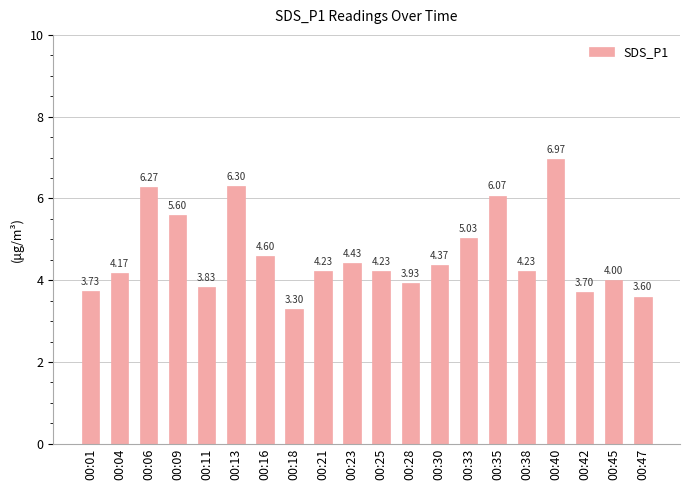

Which category has the highest value across all series?

00:40